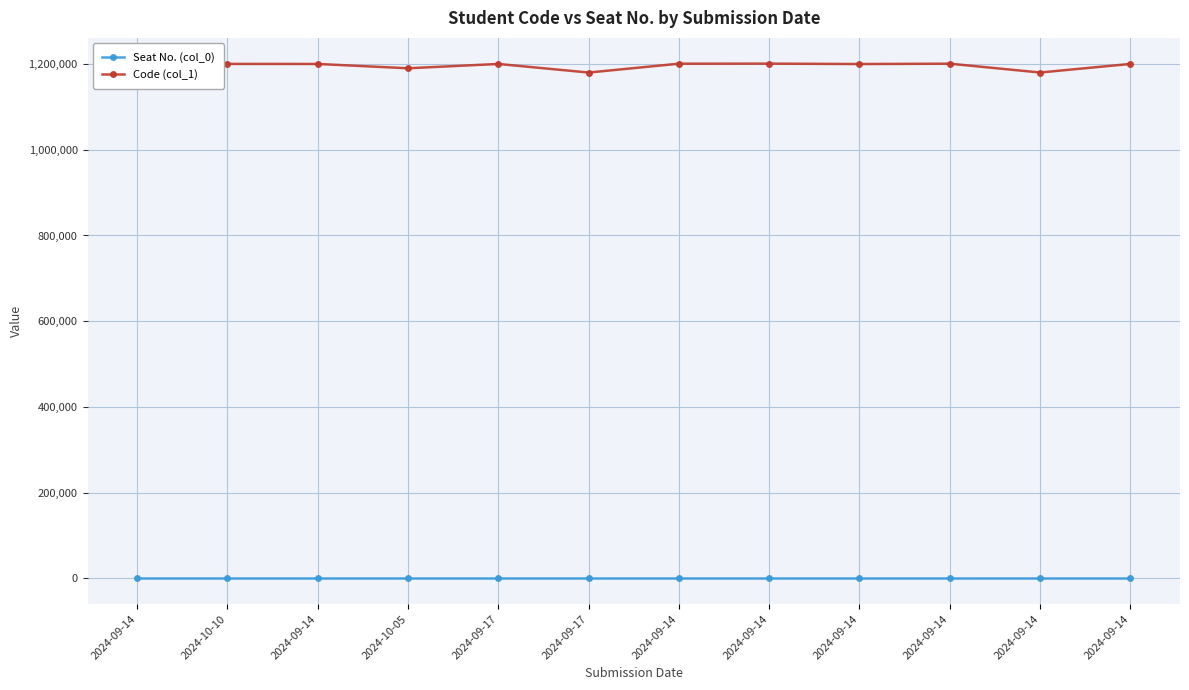

How many data points does each series have?

12